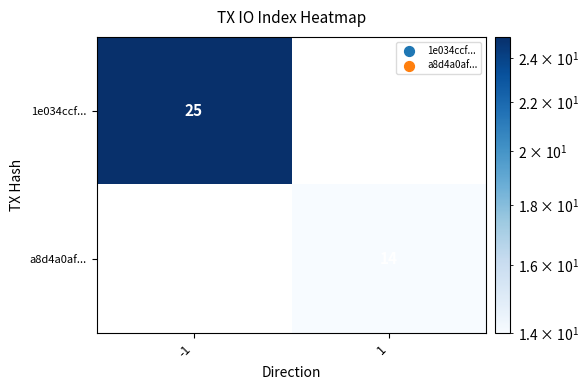

Which label corresponds to the largest value in the chart?

-1